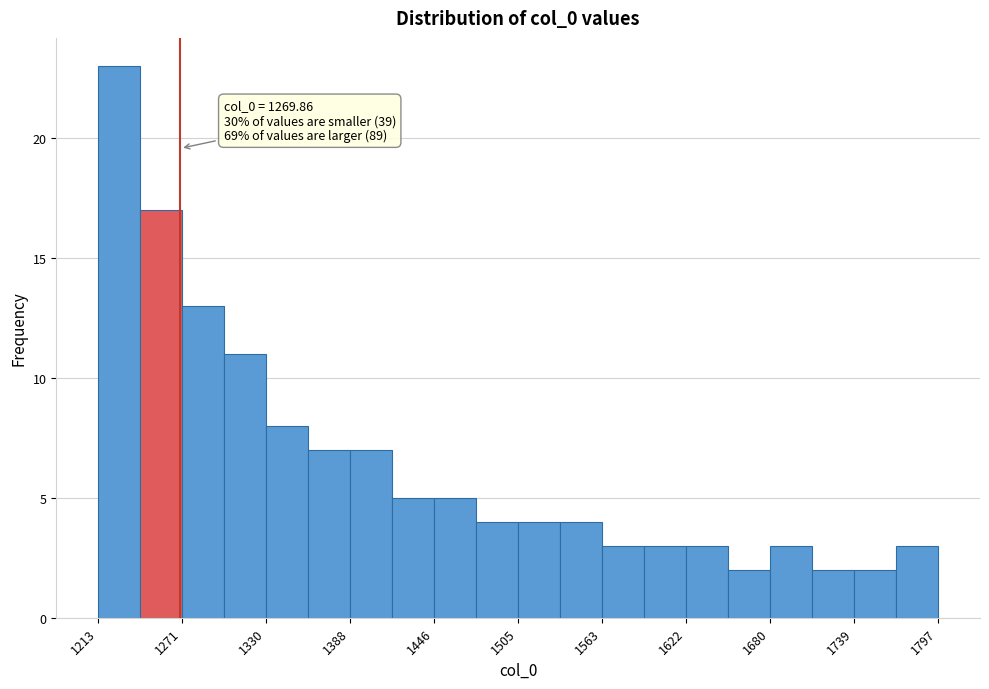

Around what value on the x-axis is the tallest bar? Give the approximate position of its centre, as read against the axis.

1230